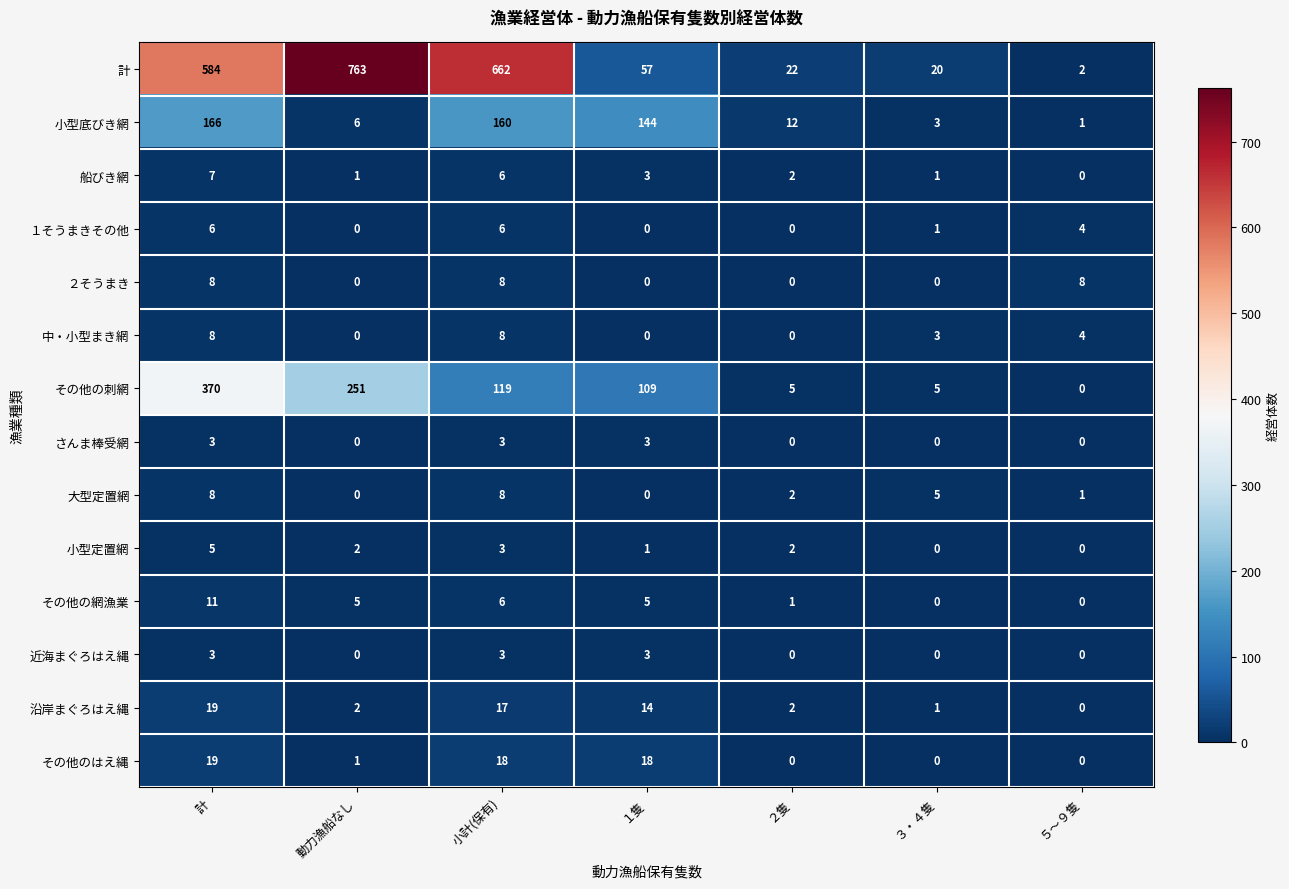

Rank the categories by 小型底びき網 value from lowest to highest.

５～９隻, ３・４隻, 動力漁船なし, ２隻, １隻, 小計(保有), 計